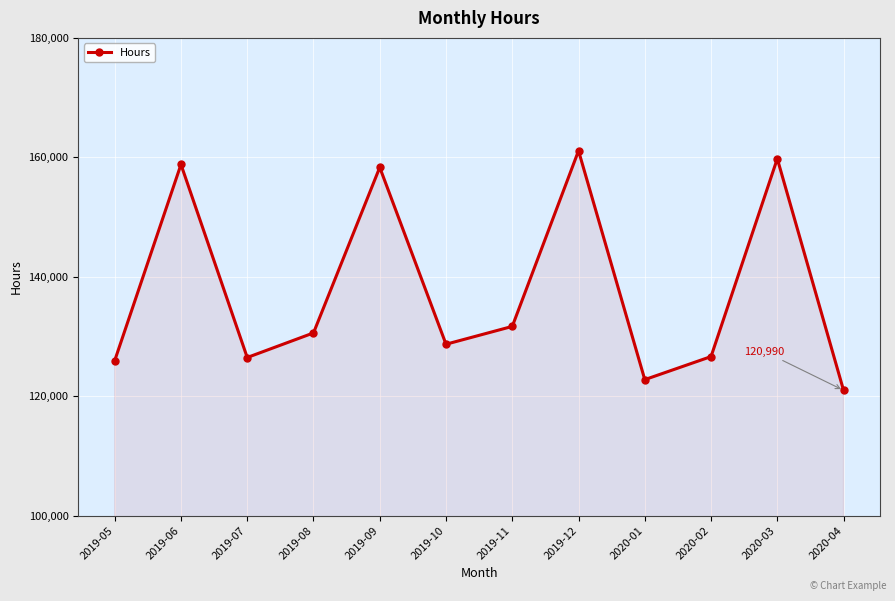

Count the number of categories in the chart.

12